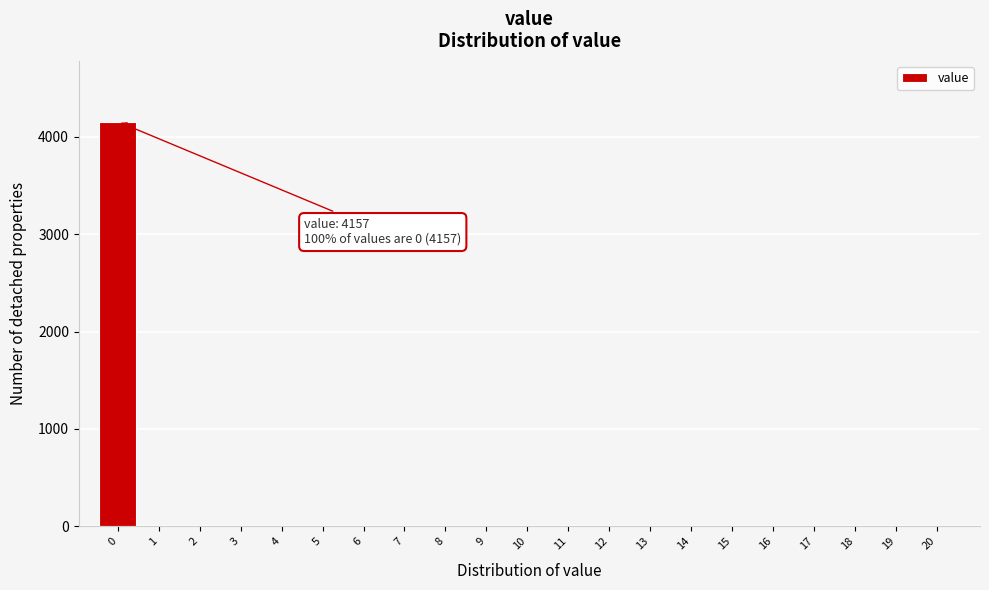

Reading left to right, extract all data points from this chart.

0=4157	1=0	2=0	3=0	4=0	5=0	6=0	7=0	8=0	9=0	10=0	11=0	12=0	13=0	14=0	15=0	16=0	17=0	18=0	19=0	20=0